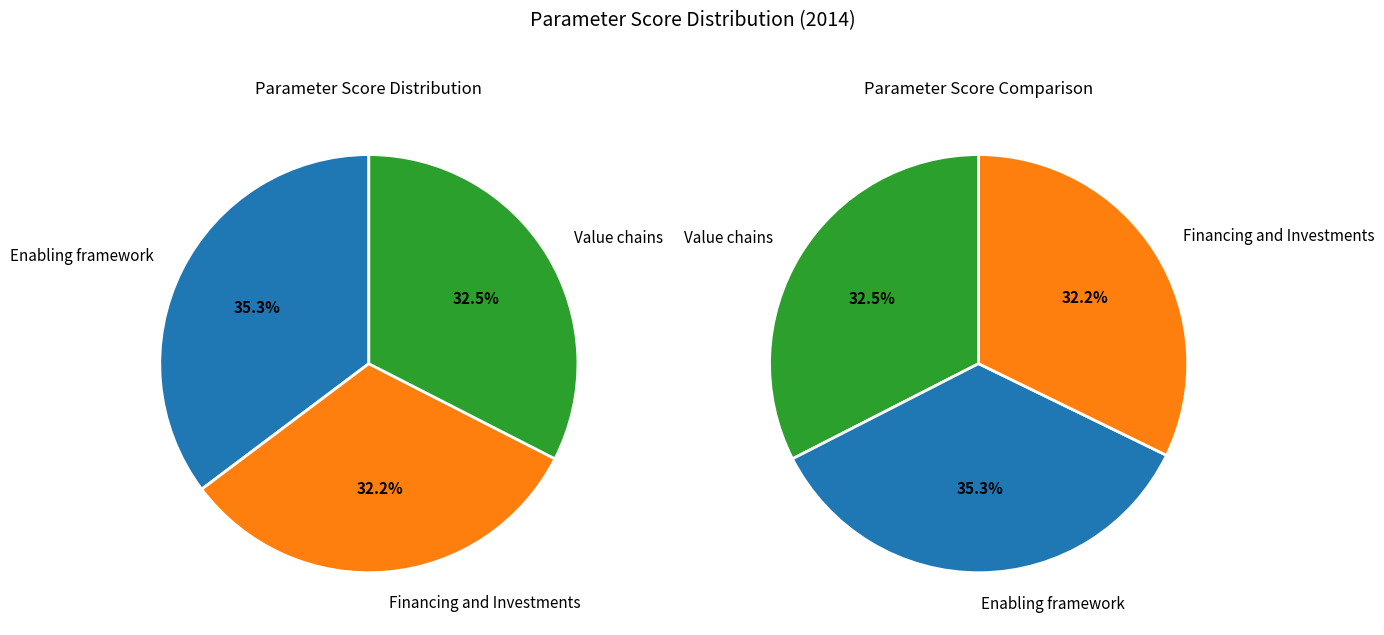

What percentage is the Value chains slice, to the nearest percent?

33%